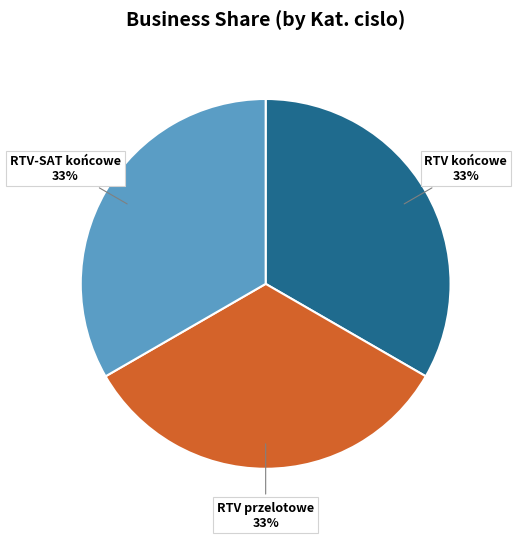

Does any single category account for the majority?

No